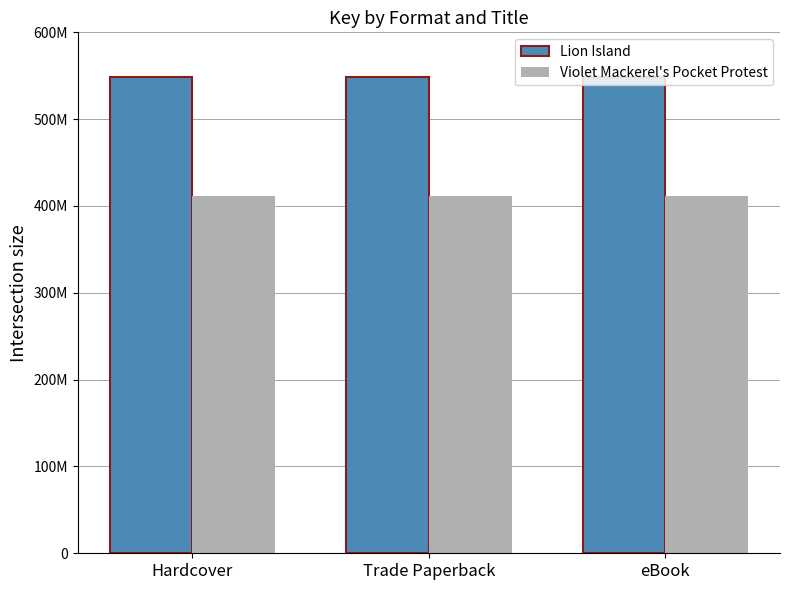

Reading left to right, what are all the values shown in this chart?

Lion Island: 548564762	548564762	548564762
Violet Mackerel's Pocket Protest: 411462008	411462008	411462008